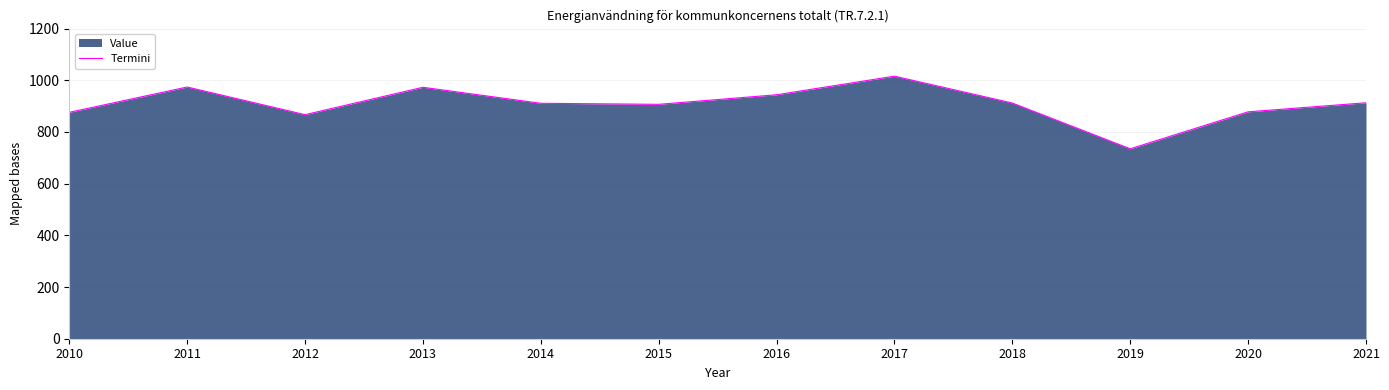

Rank the categories by value from highest to lowest.

2017, 2011, 2013, 2016, 2021, 2018, 2014, 2015, 2020, 2010, 2012, 2019